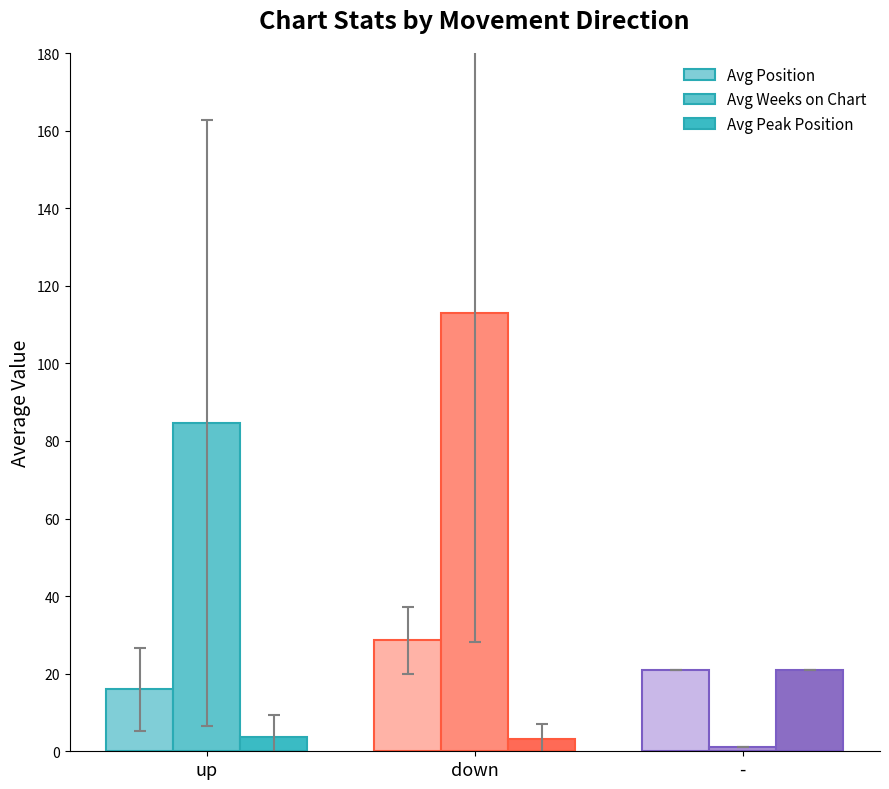

At which label does Avg Peak Position reach its peak?

-